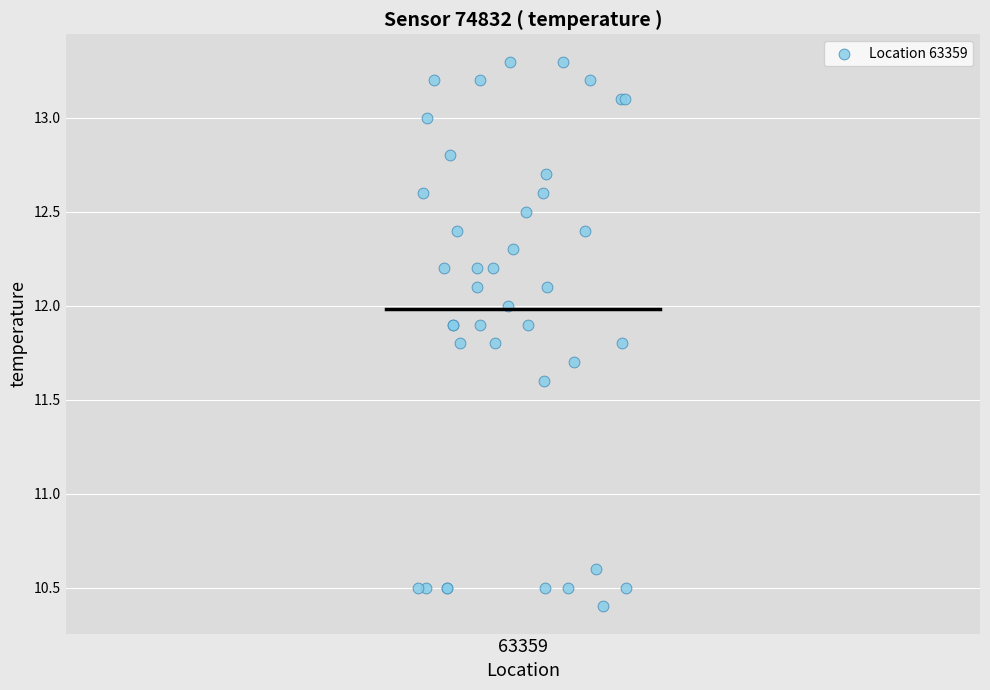

What Y value in the scatter plot is closest to 11?

10.6